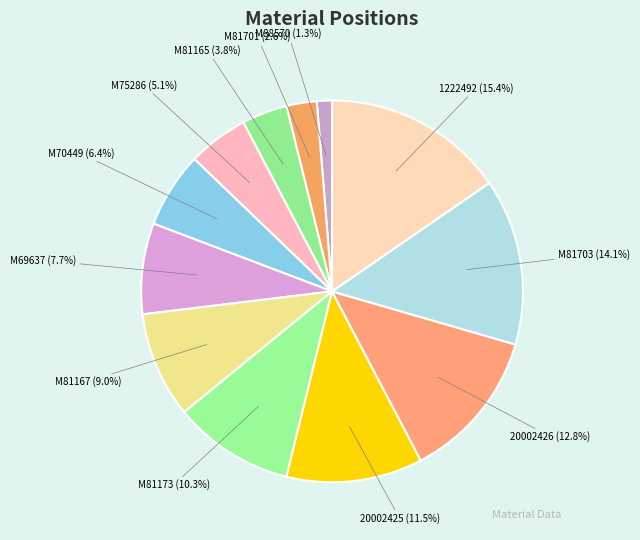

To the nearest percent, what is the average slice percentage?

8%